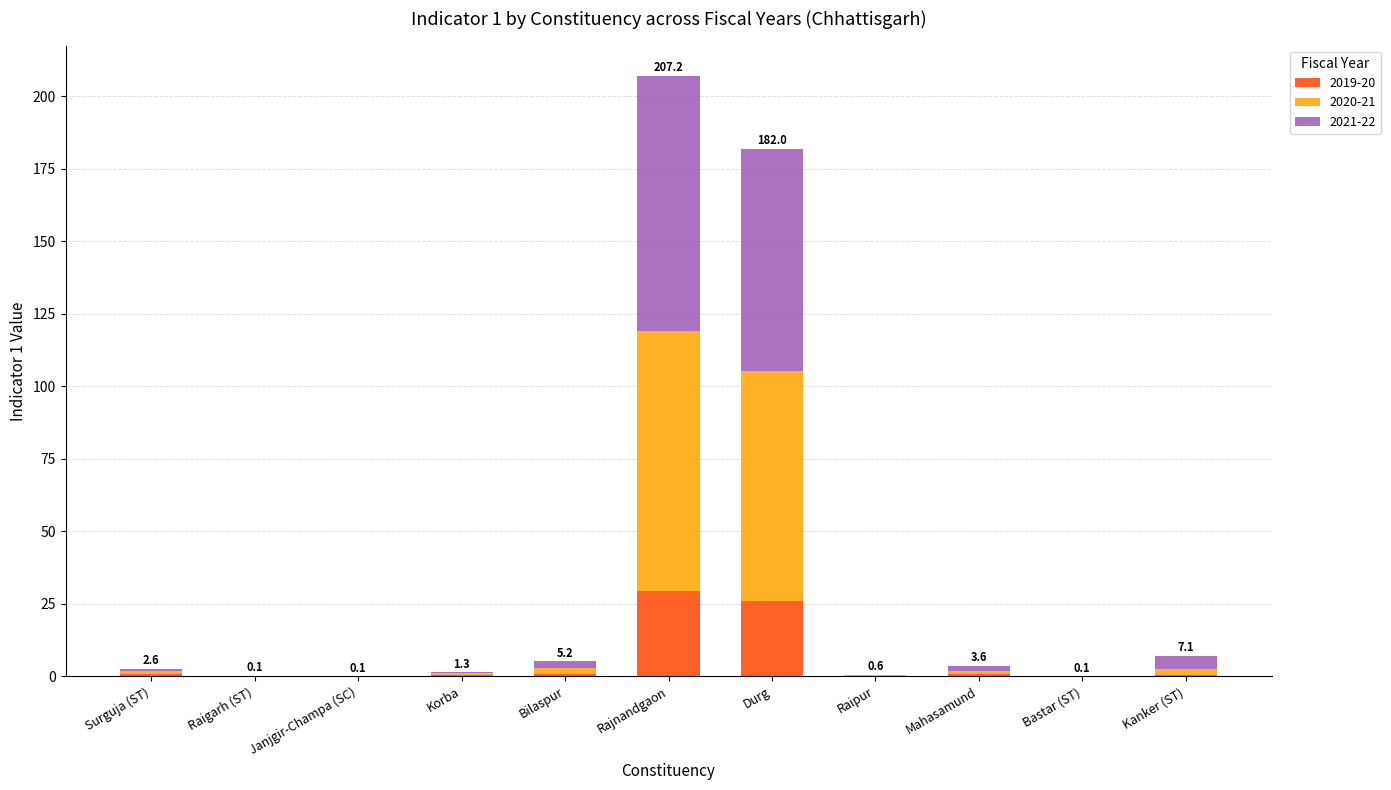

What is the highest value of the 2019-20 series?

29.4